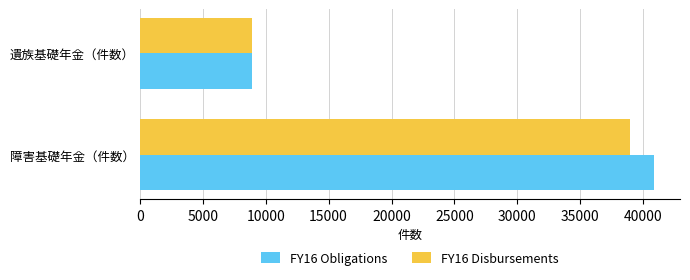

What is the total value across all series at 障害基礎年金（件数）?

79793